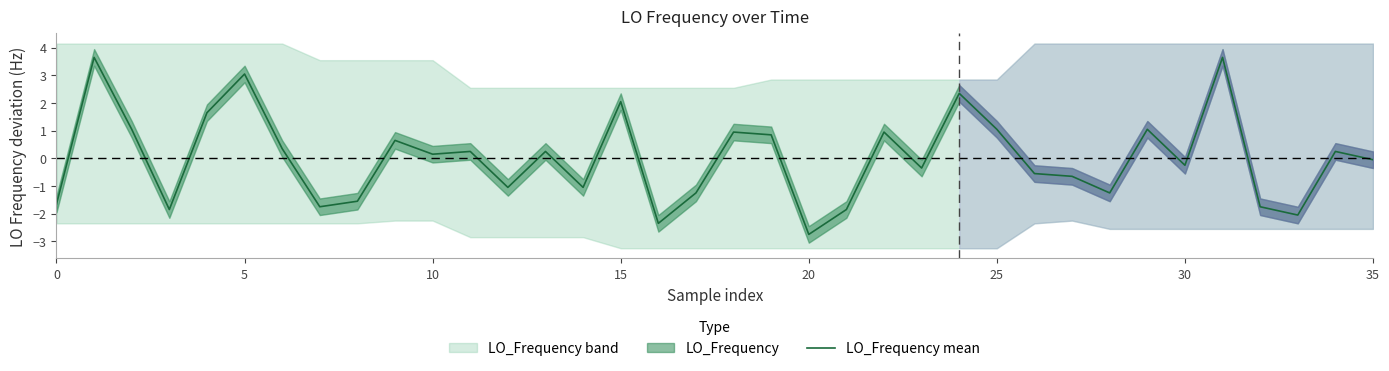

The value at 26 is -0.6. True or false?

True